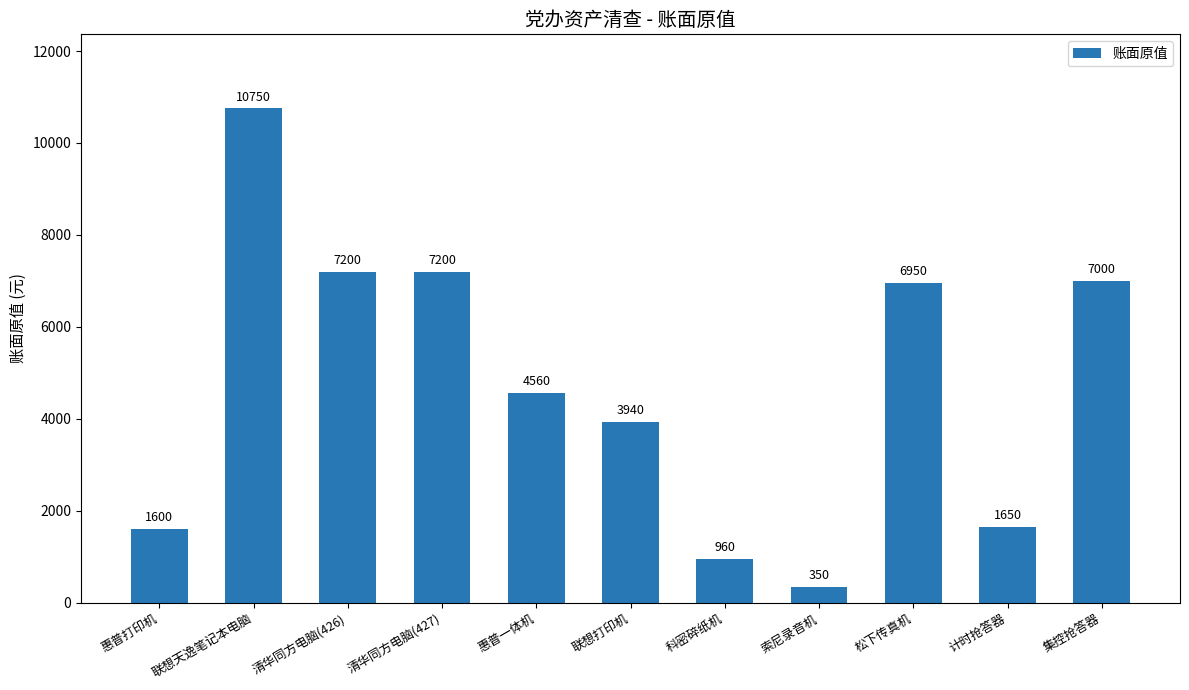

What is the average value?

4742